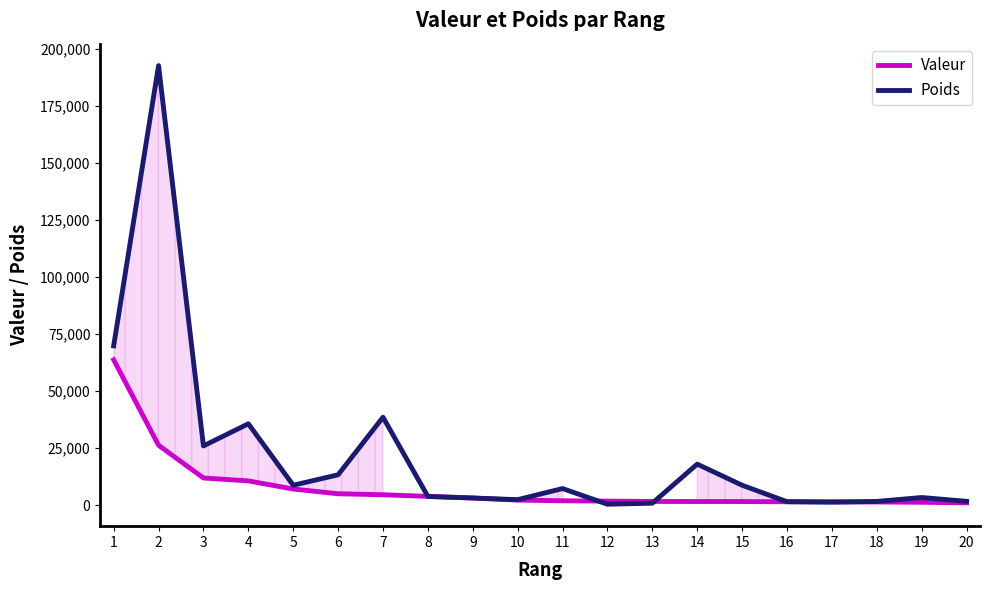

What is the sum of the Poids values at 2 and 4?

228437.1